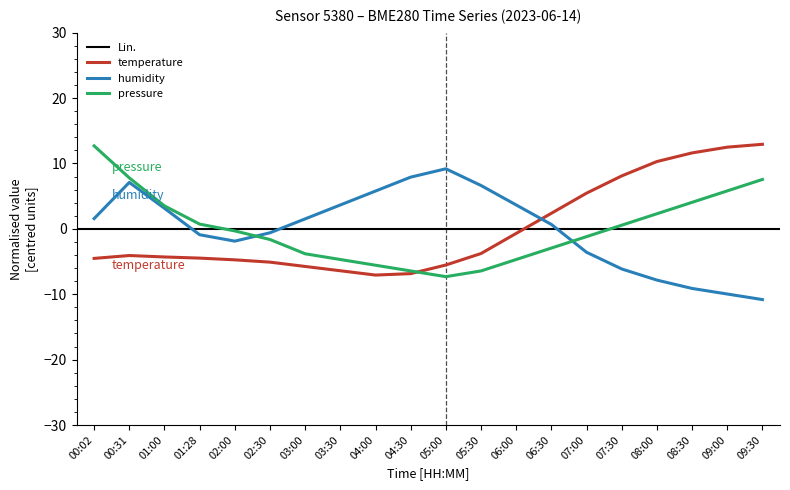

How many data points in pressure are less than 0?

11